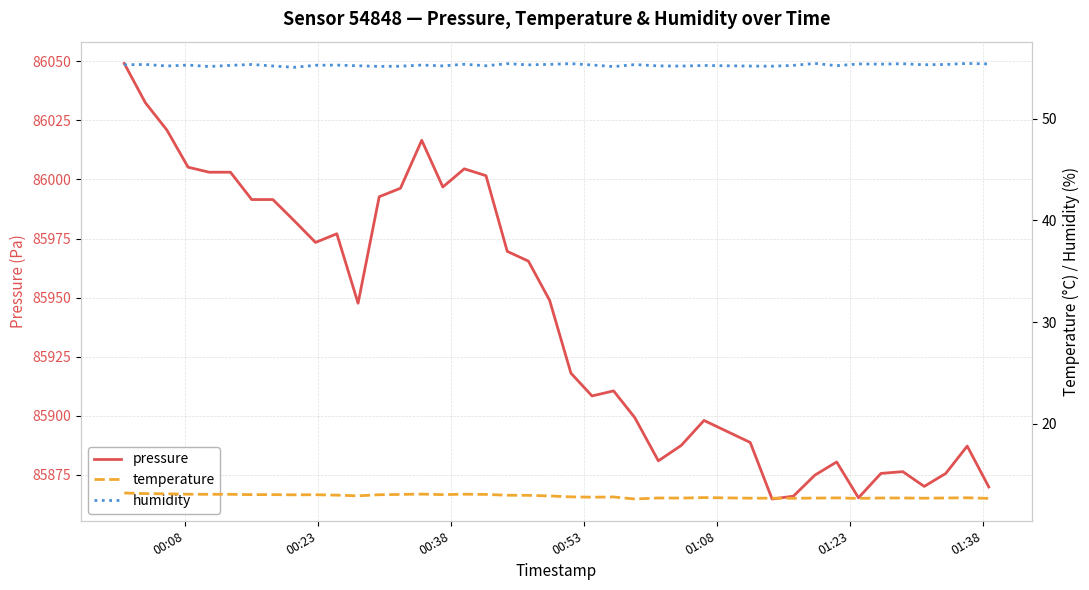

In pressure, how many points are lower than both neighbors (excluding endpoints)?

8